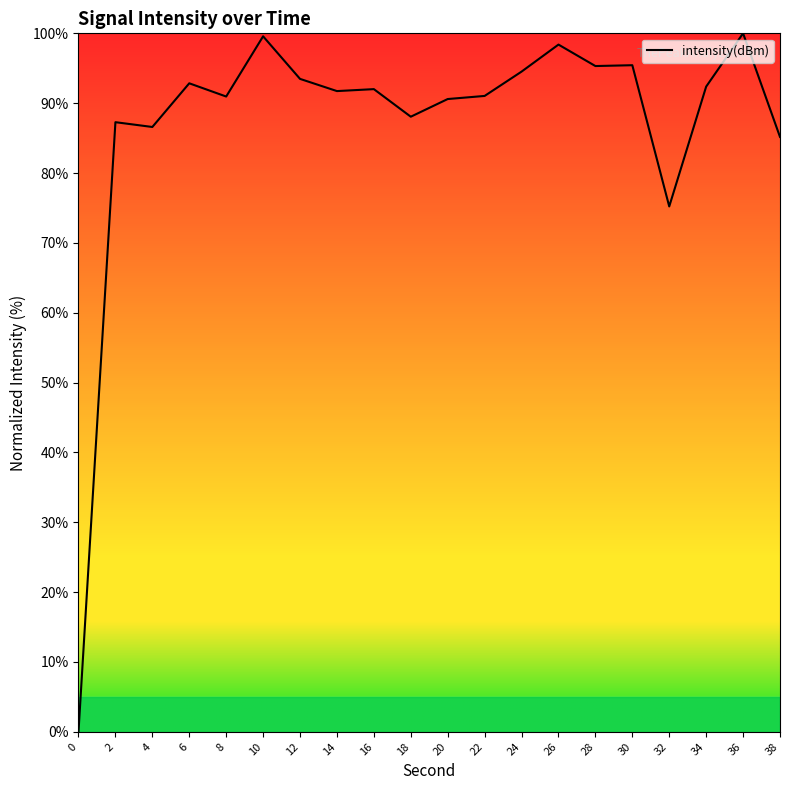

True or false: the data has more than 0 interior local peaks.

True